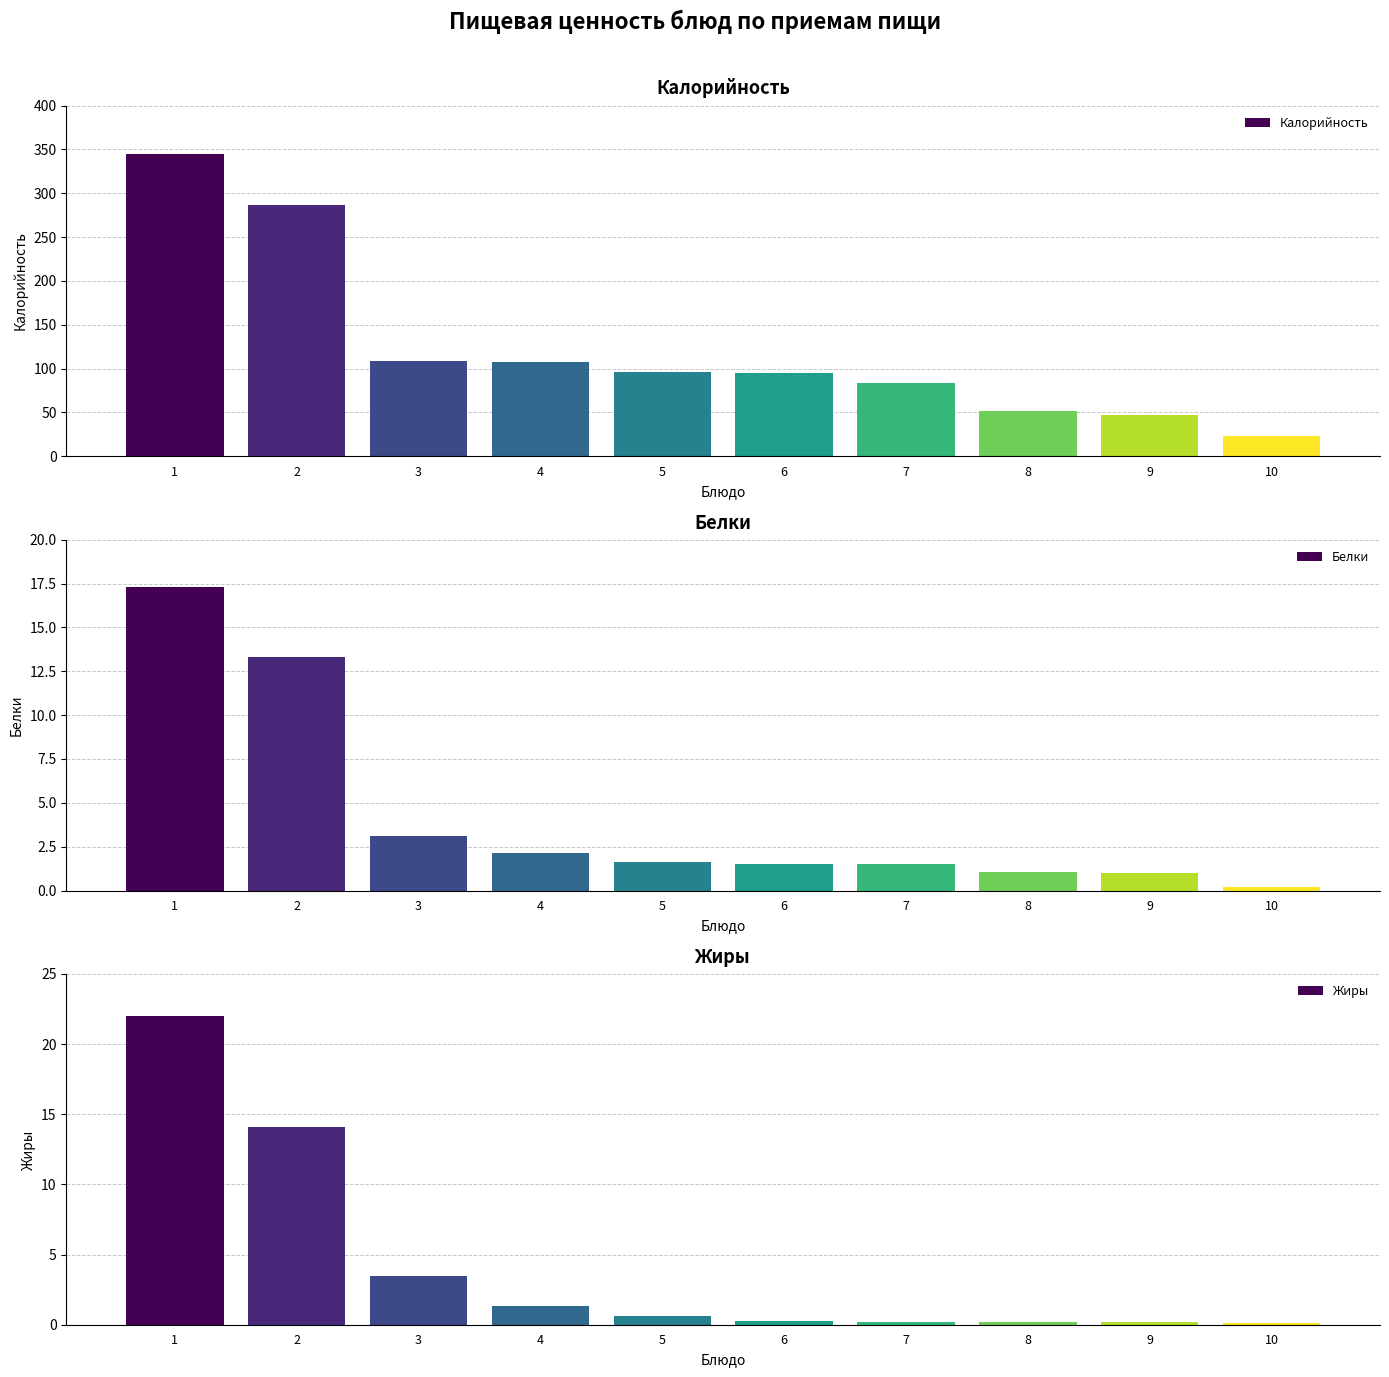

Is the value of Жиры at 5 greater than the value of Калорийность at 5?

No